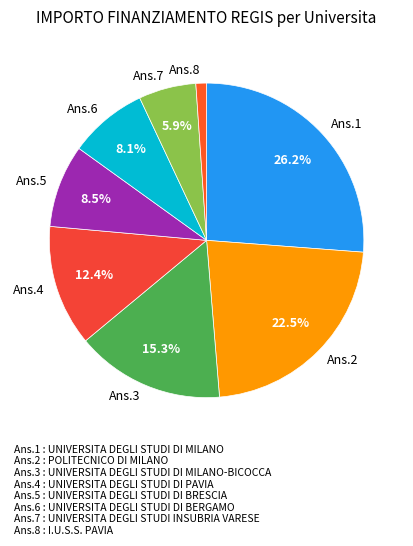

Does any single category account for the majority?

No